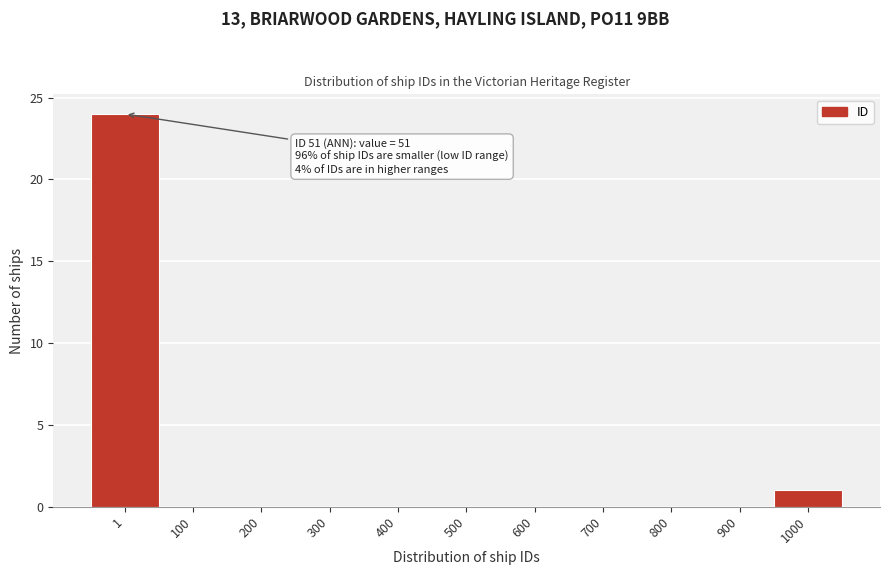

Reading right to left, list all the values displayed in this chart.

1000=1	900=0	800=0	700=0	600=0	500=0	400=0	300=0	200=0	100=0	1=24